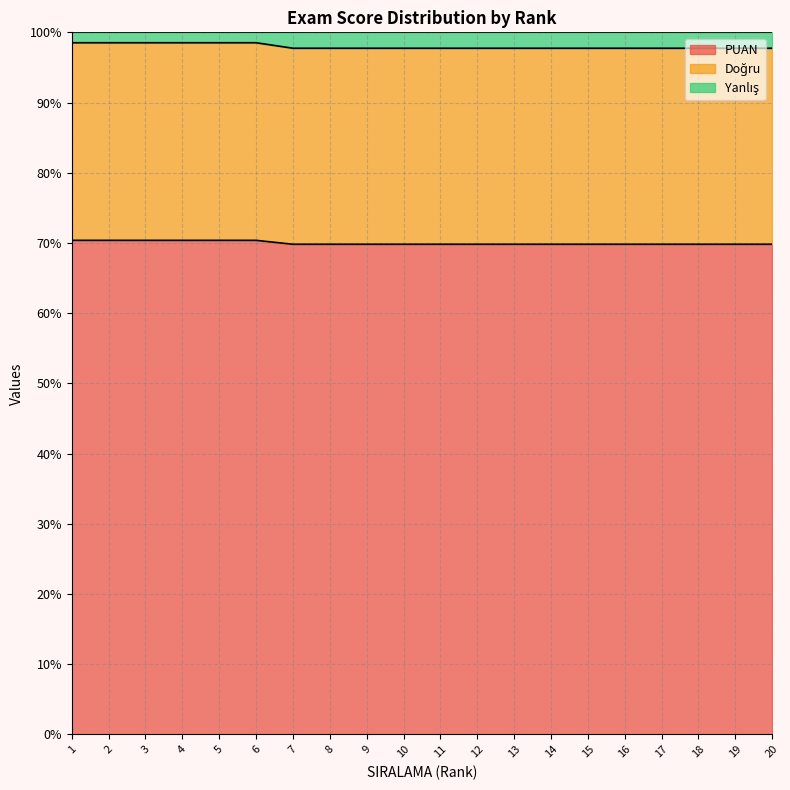

The PUAN series shows 70.4 at 6. True or false?

True